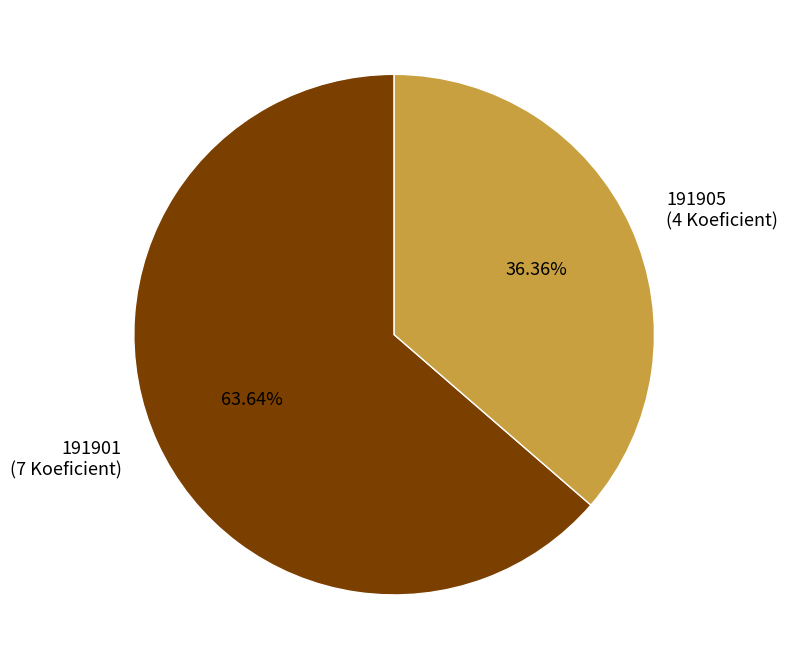

How many segments does this pie chart have?

2